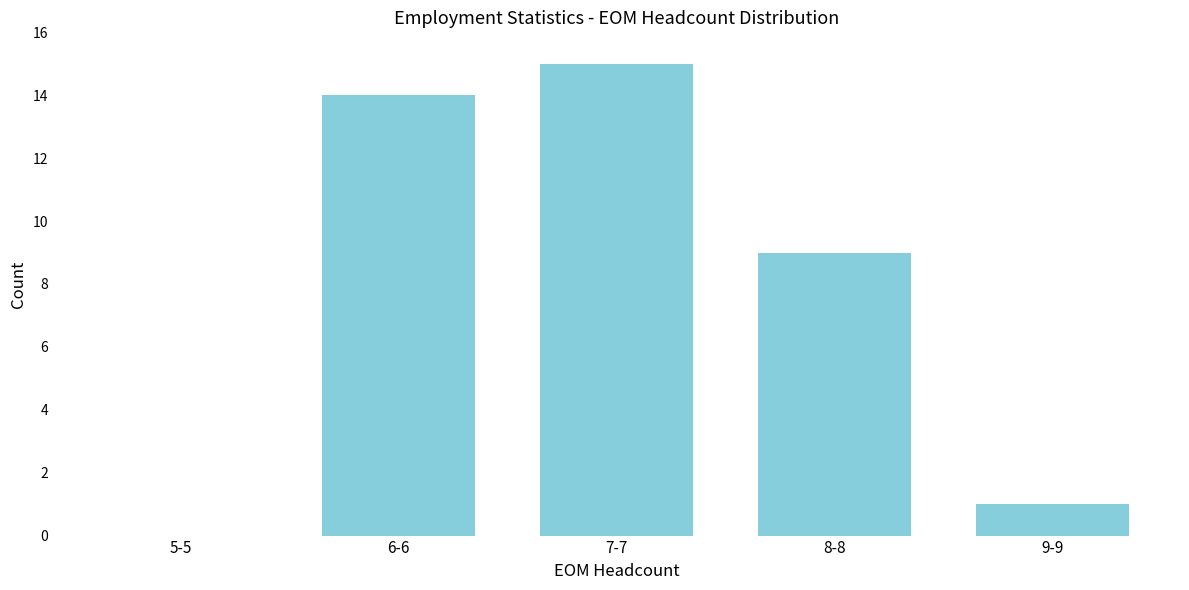

Reading left to right, transcribe all the data shown in this chart.

5-5=0	6-6=14	7-7=15	8-8=9	9-9=1